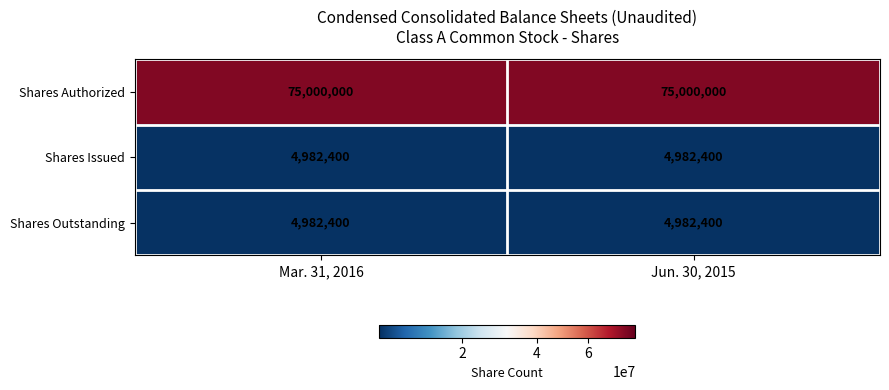

Read the Shares Authorized value at Jun. 30, 2015.

75000000